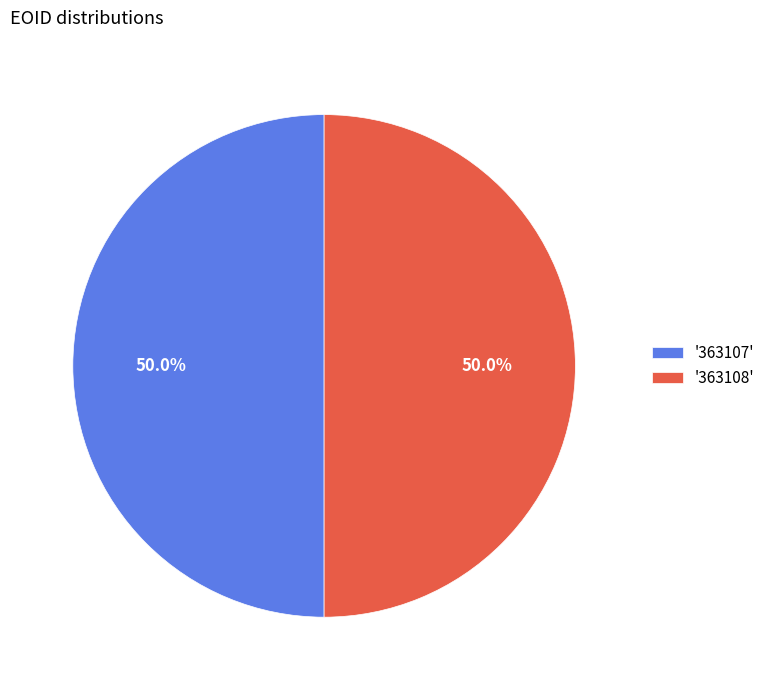

Approximately how many times larger is the value at '363107' compared to '363108'?

1.0